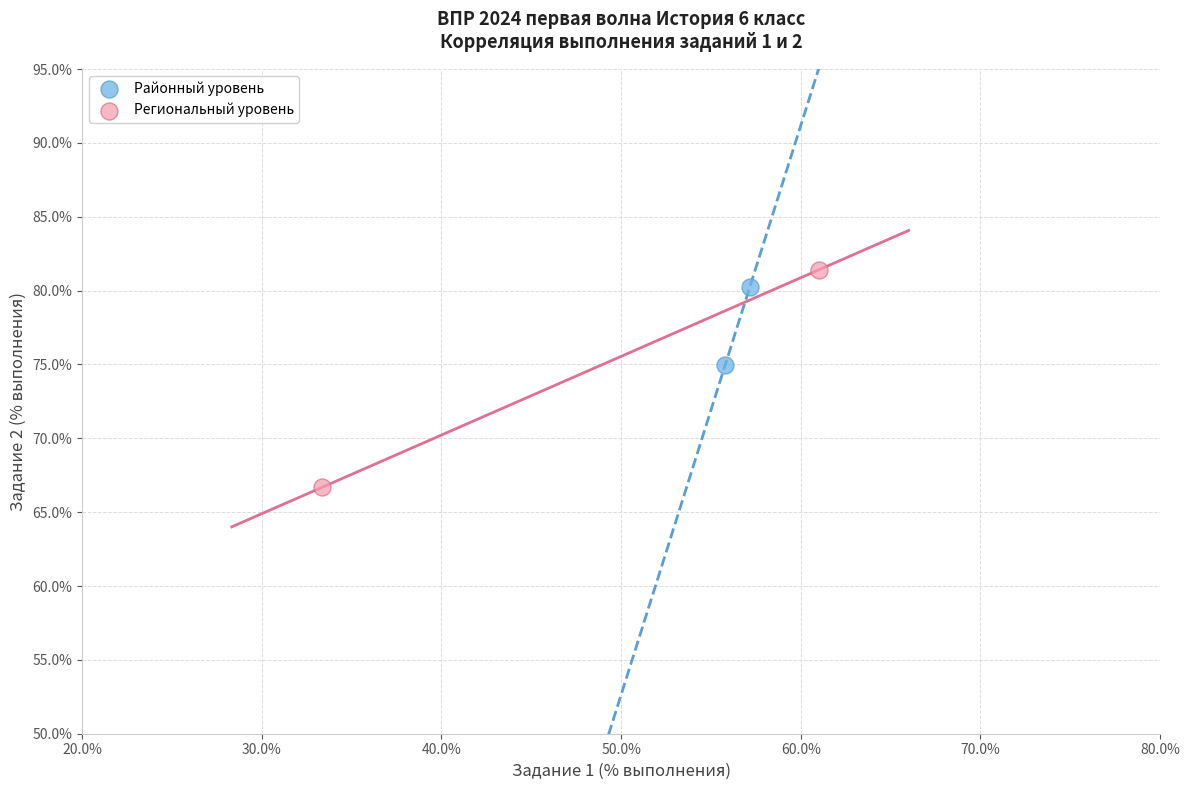

Which series reaches the maximum Y coordinate?

Региональный уровень